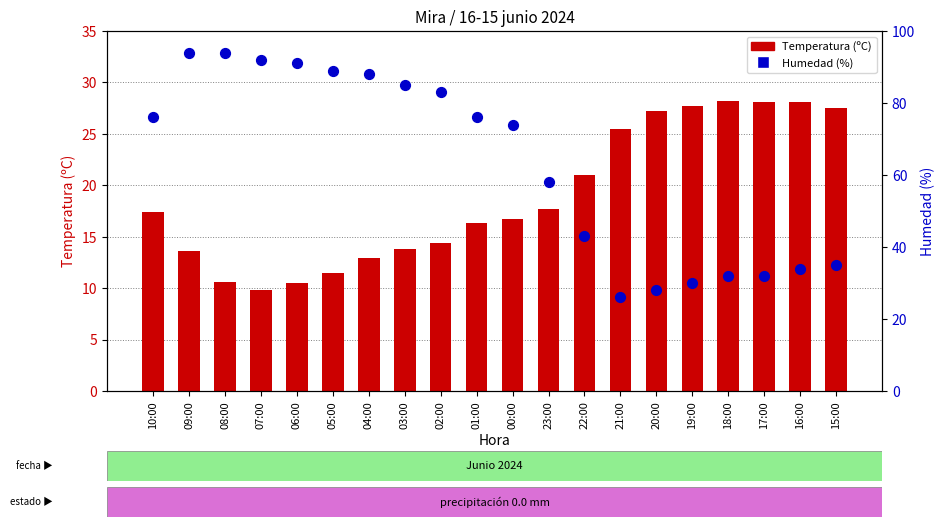

Which series has the largest total across all categories?

Humedad (%)